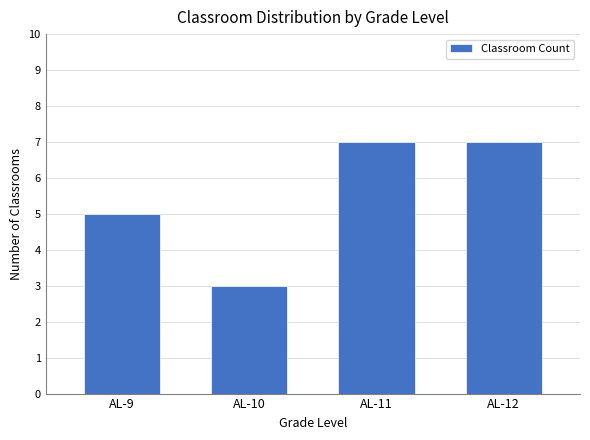

Reading left to right, list all the values displayed in this chart.

AL-9=5	AL-10=3	AL-11=7	AL-12=7